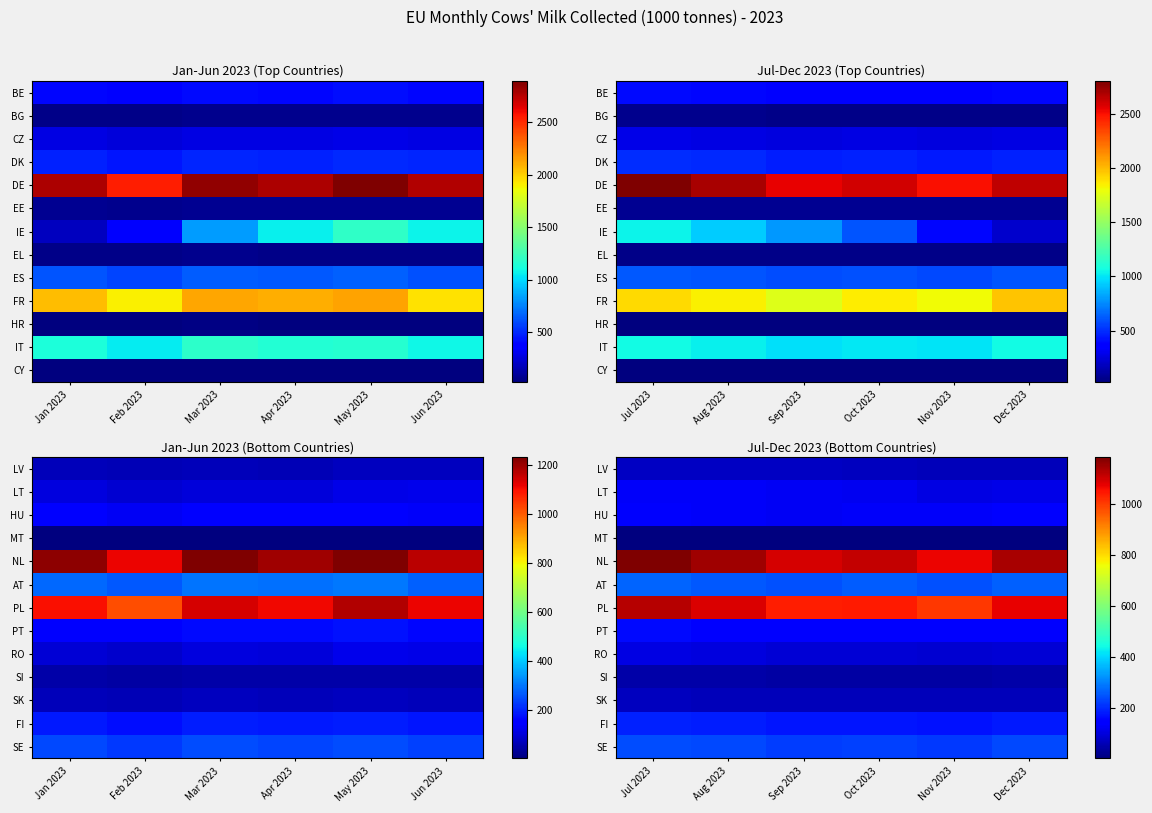

How many data points in SK are above 66?

3